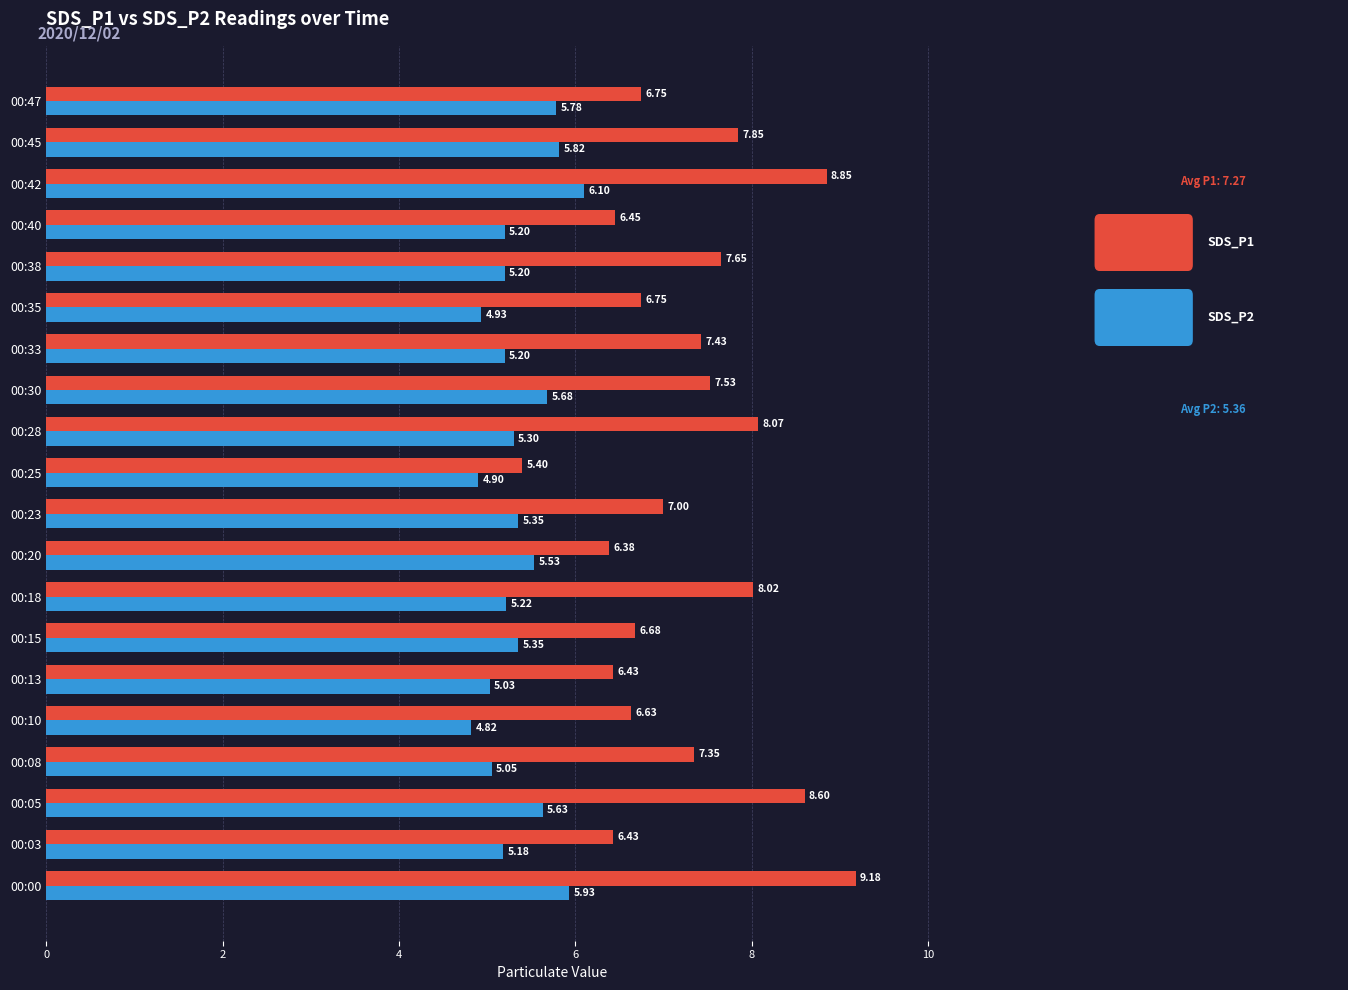

What is the total value across all series at 00:03?

11.6